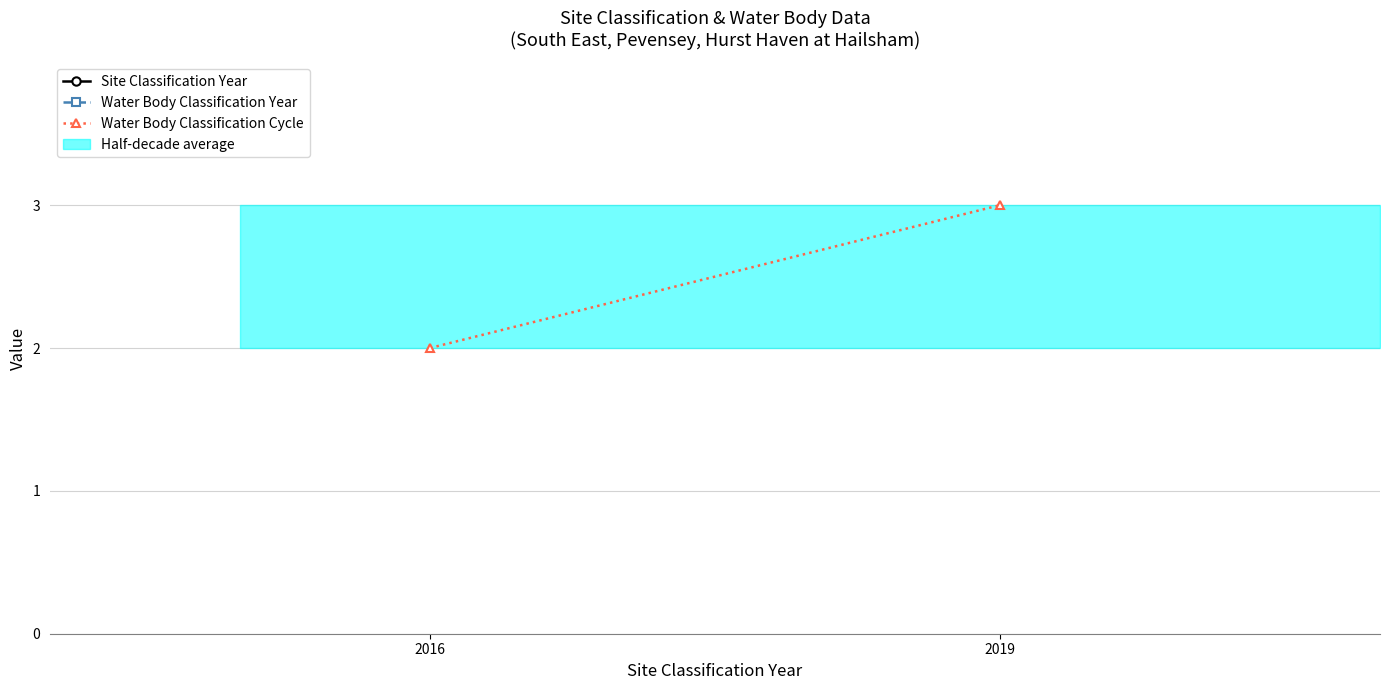

Reading right to left, list all the values displayed in this chart.

Site Classification Year: 2019=2019	2016=2016
Water Body Classification Year: 2019=2019	2016=2016
Water Body Classification Cycle: 2019=3	2016=2